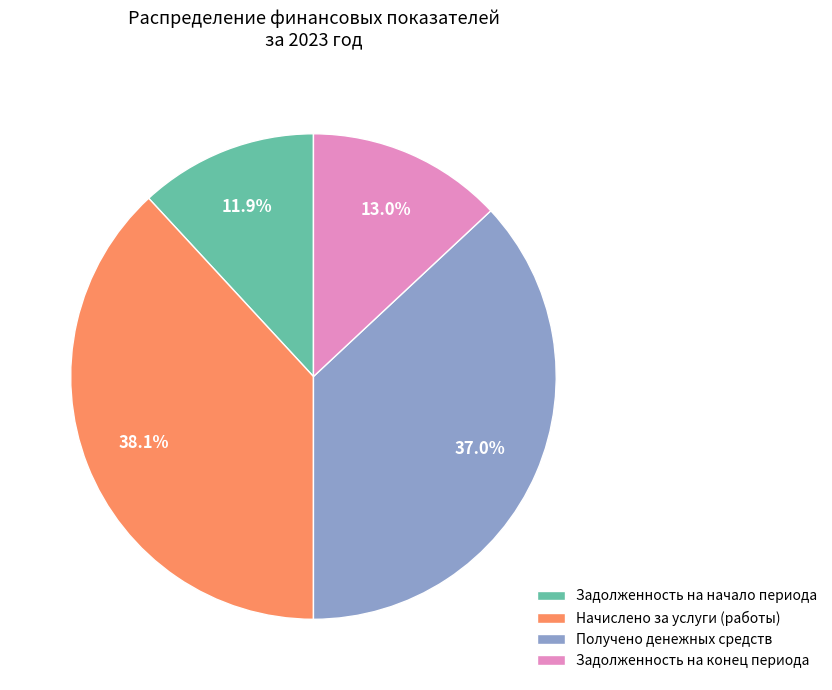

How much of the chart is everything except Начислено за услуги (работы)?

61.9%